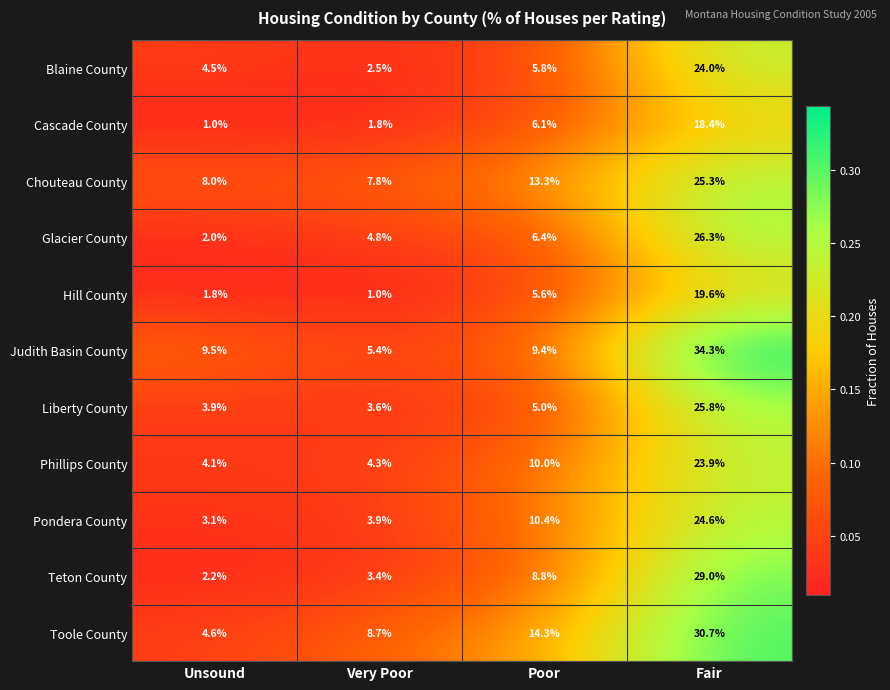

What is the lowest value of the Teton County series?

2.2